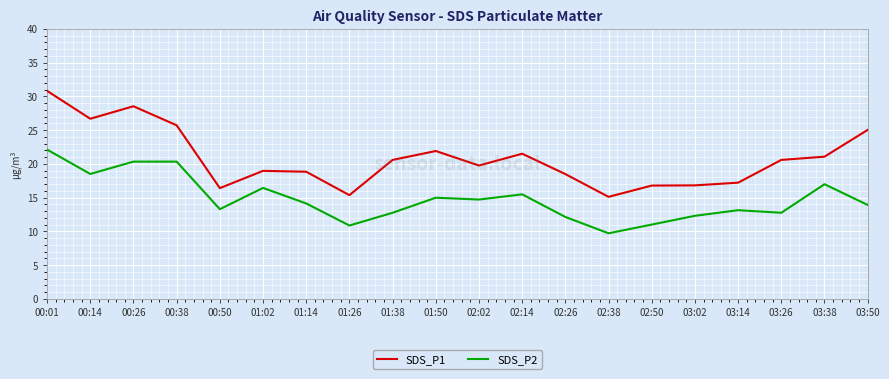

Is it true that SDS_P1 equals 35.9 at 00:14?

False